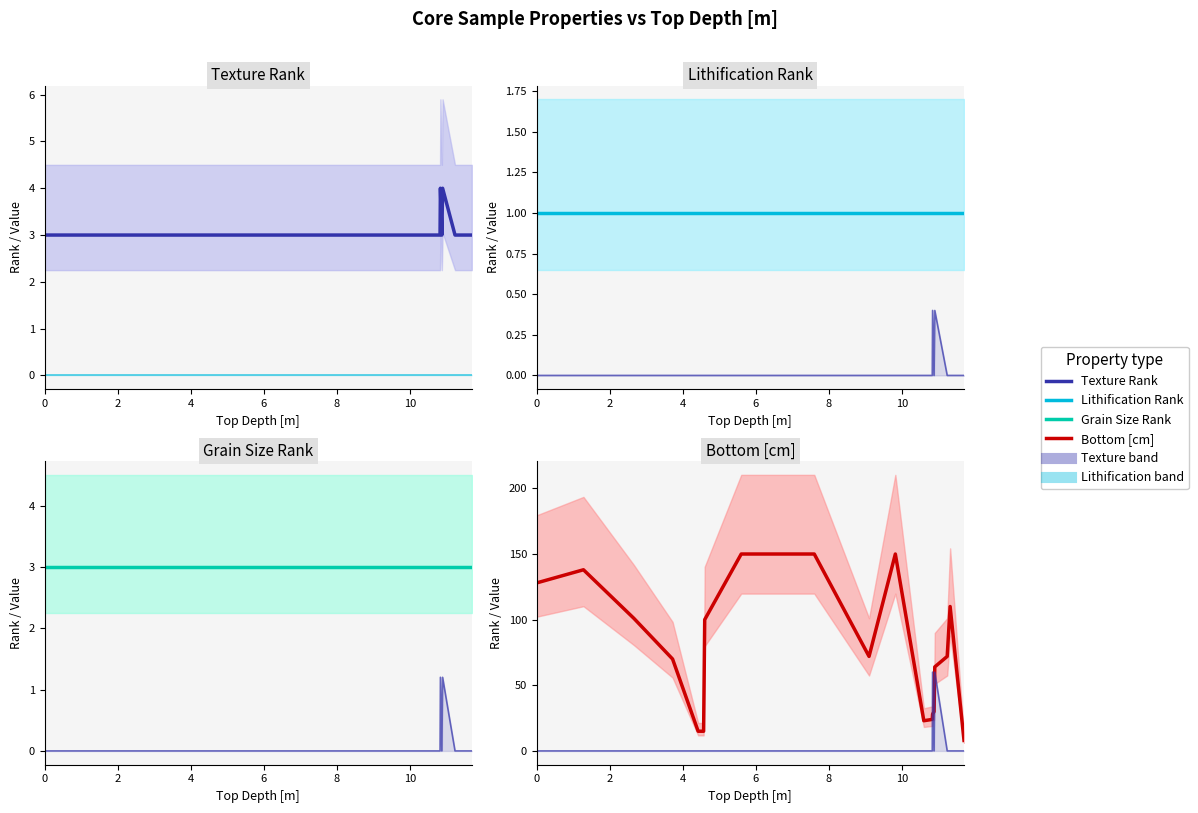

Is this an area chart (filled region under the line)?

No